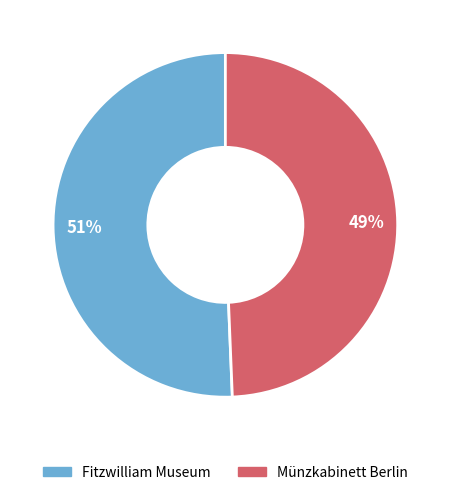

What percentage is the Münzkabinett Berlin slice, to the nearest percent?

49%